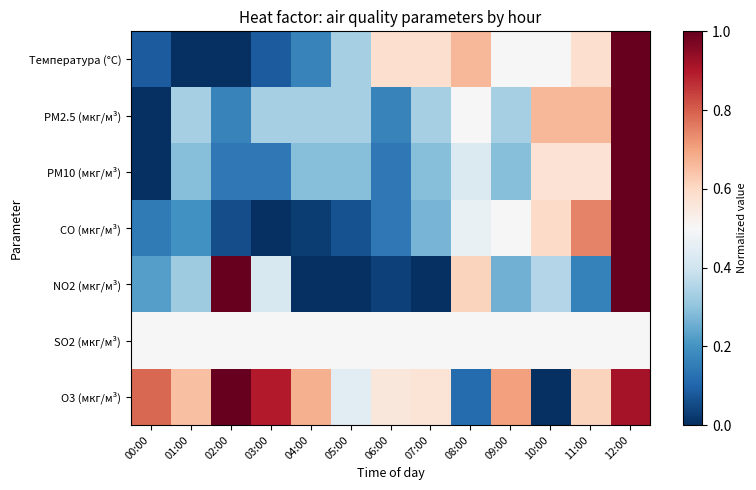

Reading left to right, transcribe all the data shown in this chart.

Температура (°C): 00:00=0.1	01:00=0.0	02:00=0.0	03:00=0.1	04:00=0.2	05:00=0.3	06:00=0.6	07:00=0.6	08:00=0.7	09:00=0.5	10:00=0.5	11:00=0.6	12:00=1.0
PM2.5 (мкг/м³): 00:00=0.0	01:00=0.3	02:00=0.2	03:00=0.3	04:00=0.3	05:00=0.3	06:00=0.2	07:00=0.3	08:00=0.5	09:00=0.3	10:00=0.7	11:00=0.7	12:00=1.0
PM10 (мкг/м³): 00:00=0.0	01:00=0.3	02:00=0.1	03:00=0.1	04:00=0.3	05:00=0.3	06:00=0.1	07:00=0.3	08:00=0.4	09:00=0.3	10:00=0.6	11:00=0.6	12:00=1.0
CO (мкг/м³): 00:00=0.1	01:00=0.2	02:00=0.1	03:00=0.0	04:00=0.0	05:00=0.1	06:00=0.1	07:00=0.3	08:00=0.5	09:00=0.5	10:00=0.6	11:00=0.7	12:00=1.0
NO2 (мкг/м³): 00:00=0.2	01:00=0.3	02:00=1.0	03:00=0.4	04:00=0.0	05:00=0.0	06:00=0.0	07:00=0.0	08:00=0.6	09:00=0.3	10:00=0.4	11:00=0.2	12:00=1.0
SO2 (мкг/м³): 00:00=0.5	01:00=0.5	02:00=0.5	03:00=0.5	04:00=0.5	05:00=0.5	06:00=0.5	07:00=0.5	08:00=0.5	09:00=0.5	10:00=0.5	11:00=0.5	12:00=0.5
O3 (мкг/м³): 00:00=0.8	01:00=0.7	02:00=1.0	03:00=0.9	04:00=0.7	05:00=0.4	06:00=0.6	07:00=0.6	08:00=0.1	09:00=0.7	10:00=0.0	11:00=0.6	12:00=0.9